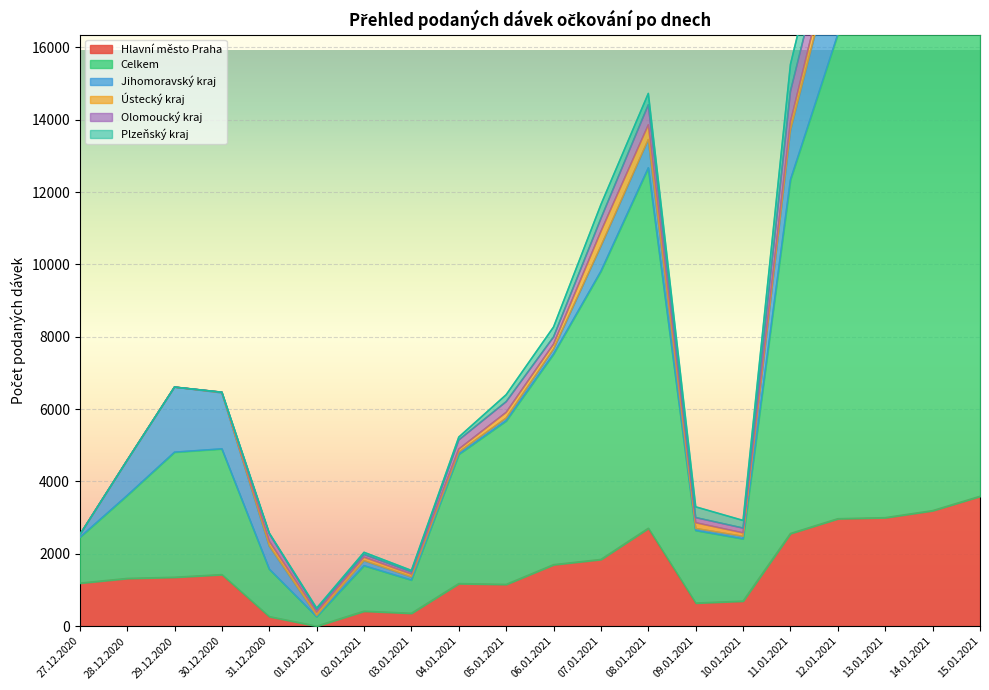

What is the label of the 10th point from the left?

05.01.2021